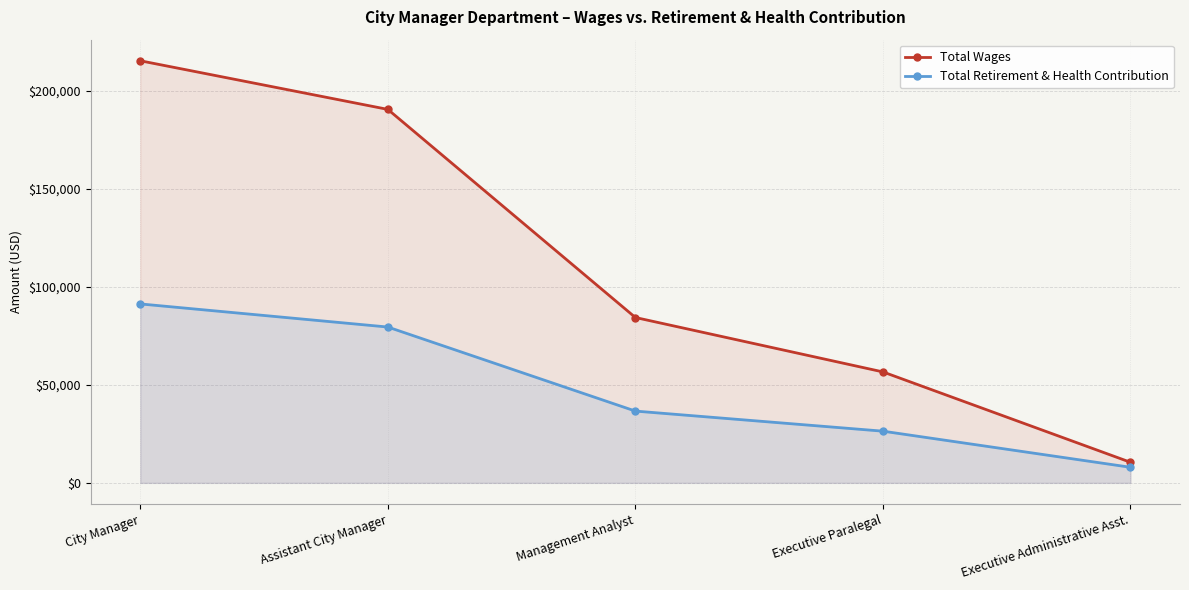

Reading right to left, what are all the values shown in this chart?

Total Wages: 10487	56573	84322	190454	215251
Total Retirement & Health Contribution: 7940	26353	36597	79459	91249